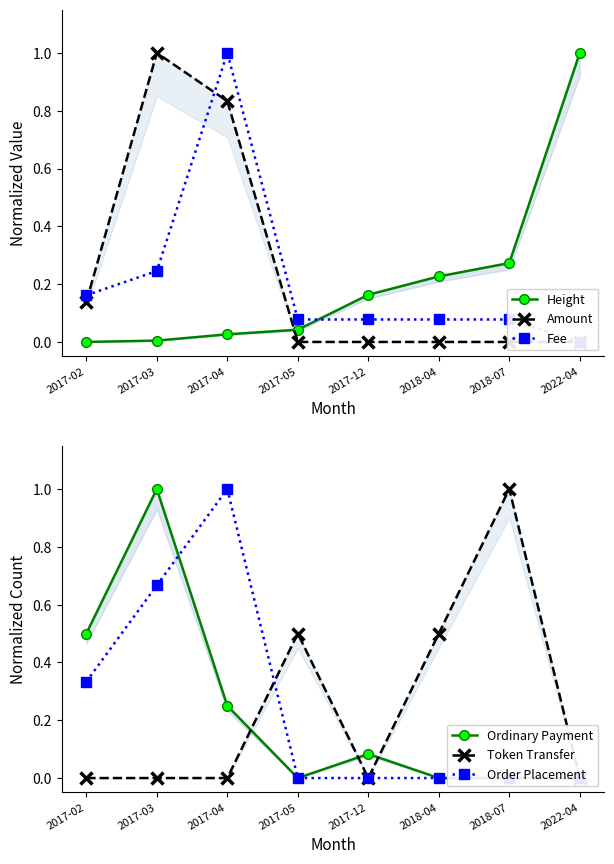

At how many categories does at least one series exceed 0?

8